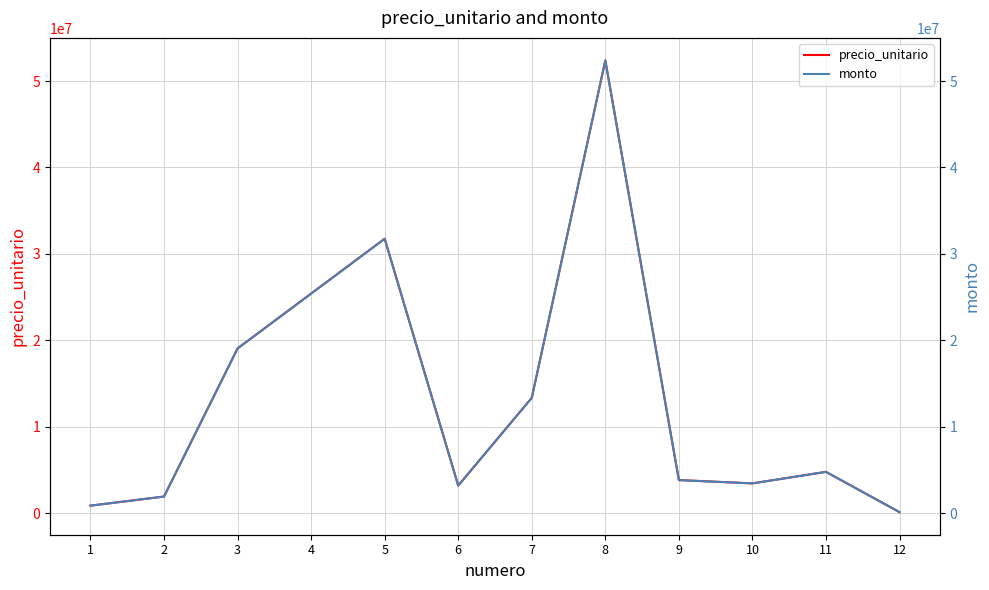

True or false: monto has a value of 850000 at 1.

True